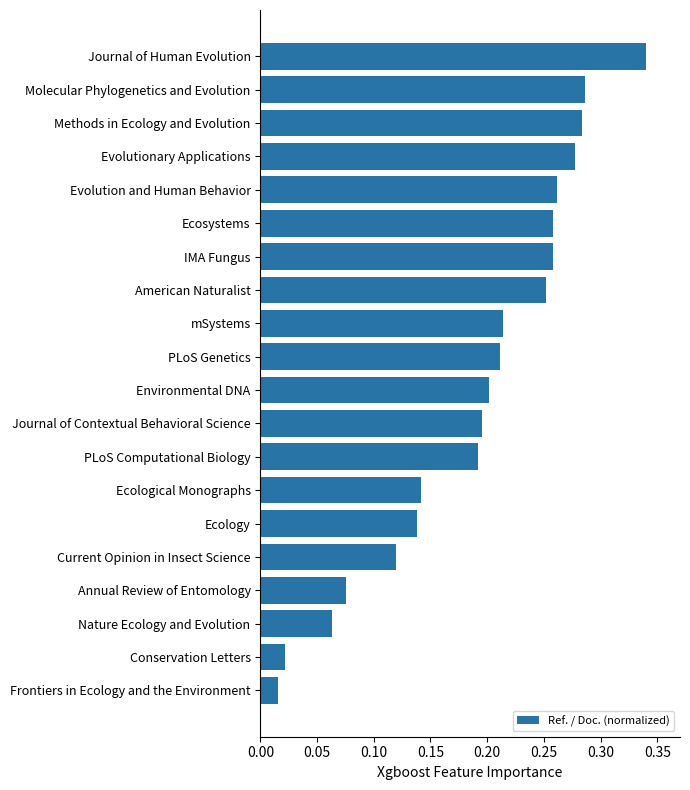

What is the change in value from Annual Review of Entomology to PLoS Genetics?

+0.1